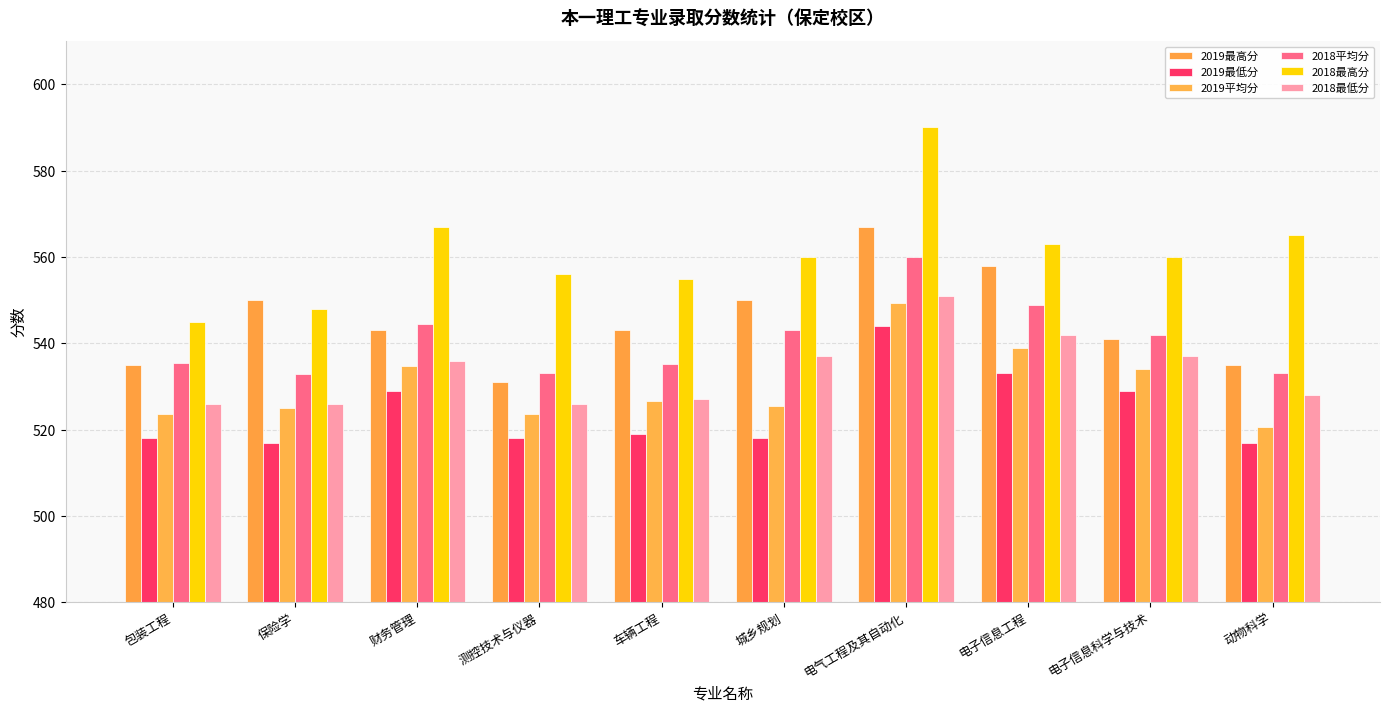

The value of 2018最高分 at 城乡规划 is 560.0. True or false?

True